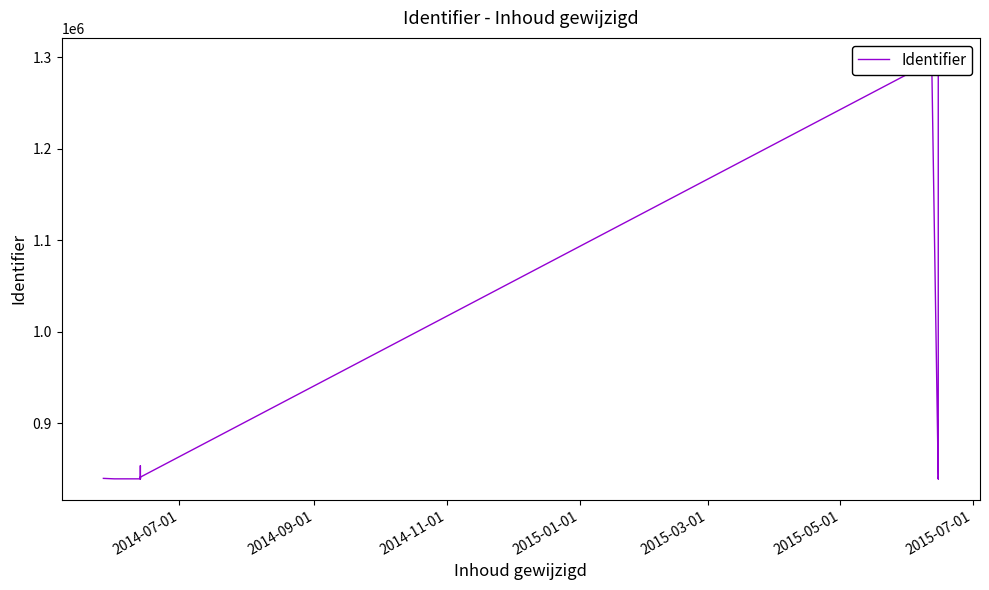

True or false: the data has more than 2 interior local peaks.

True